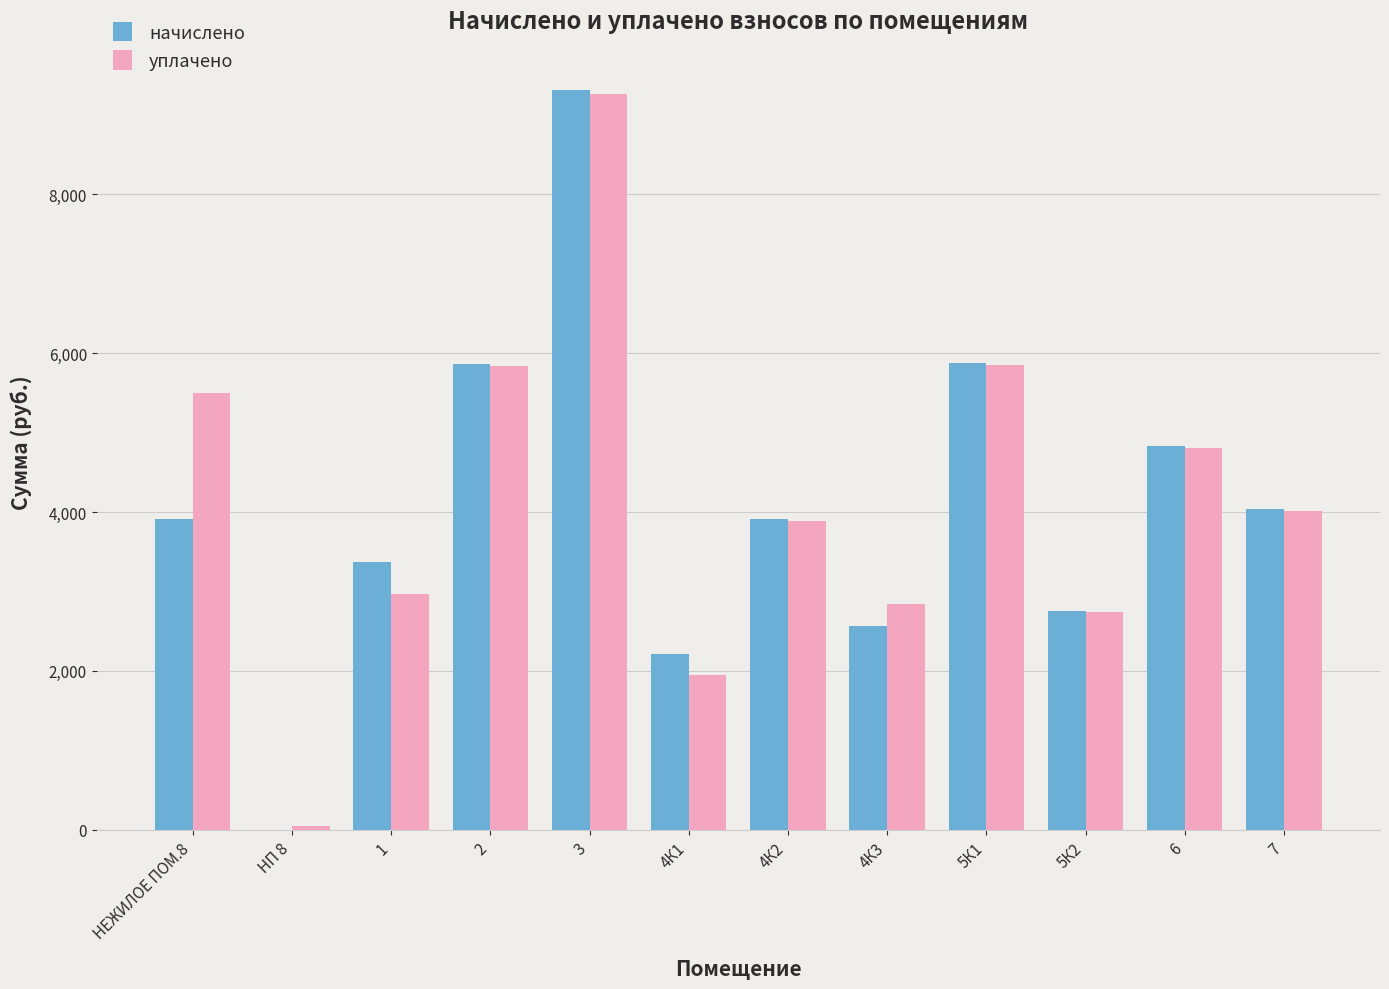

Which series changed the most between НП 8 and 2?

начислено